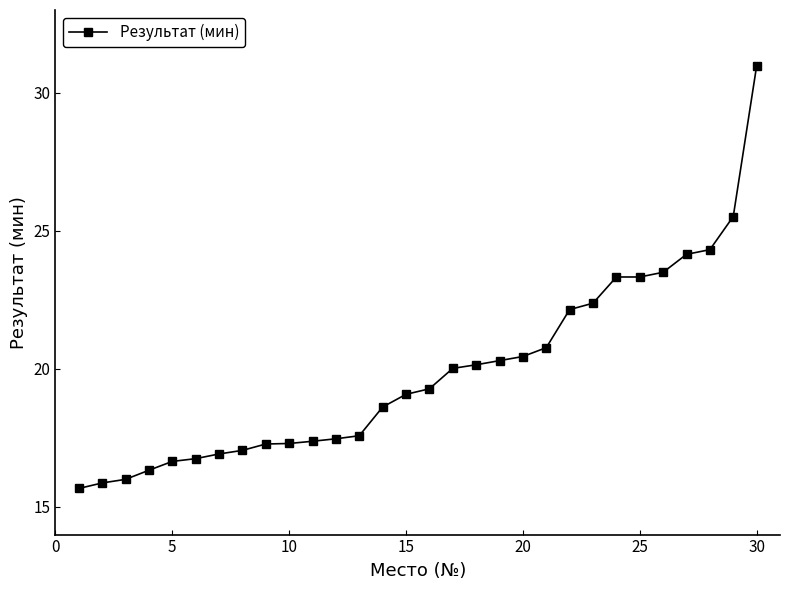

What is the value of the 28th point from the left?

24.3